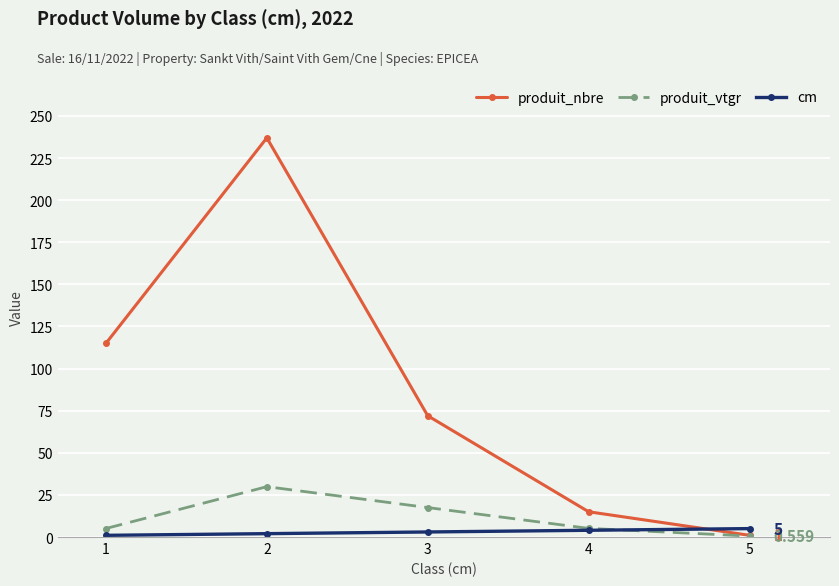

Between 2 and 4, which series saw the biggest shift?

produit_nbre